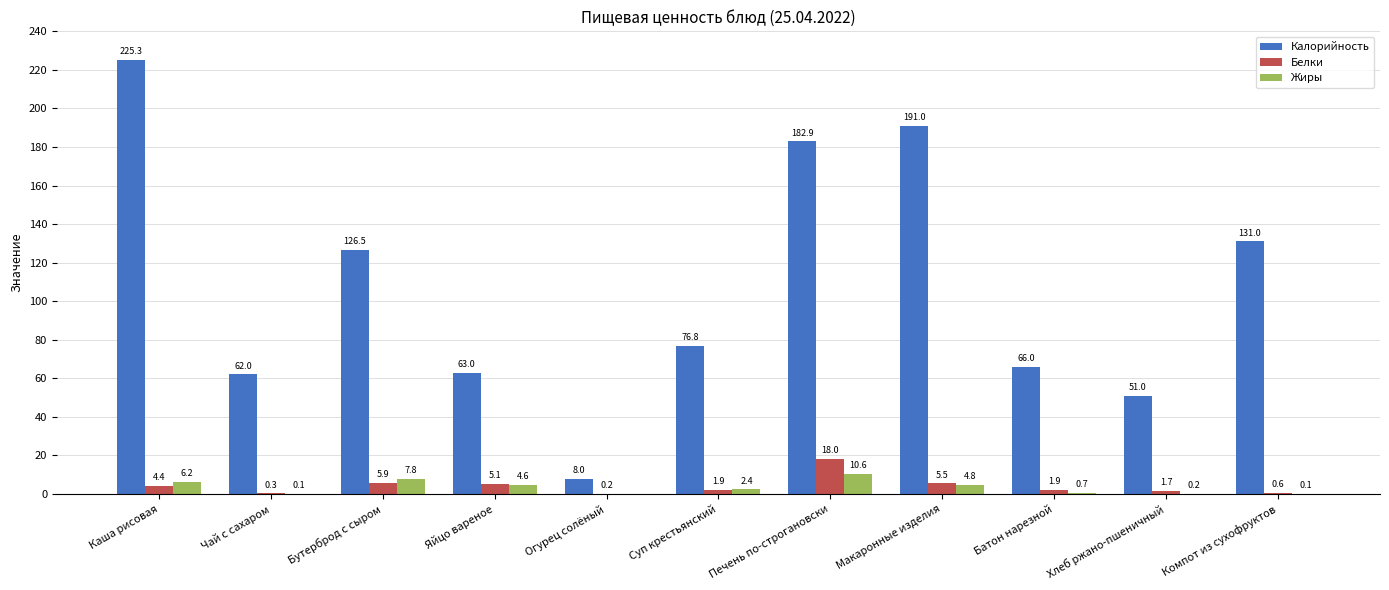

What is the highest value of the Жиры series?

10.6